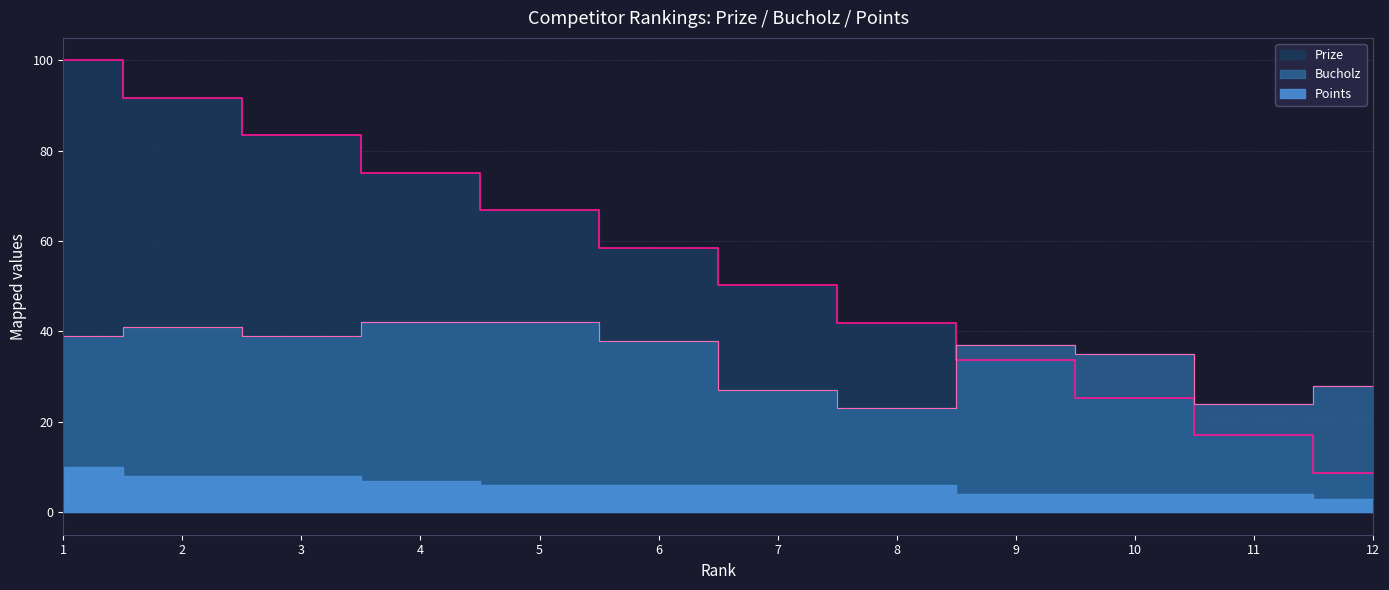

What is the approximate value of Bucholz at 7?

27.0